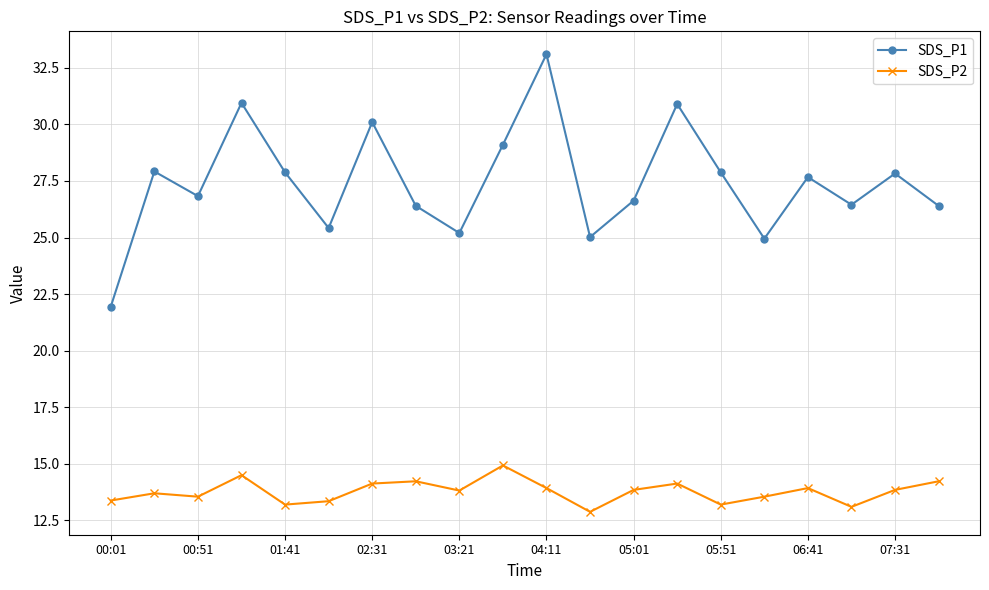

True or false: SDS_P1 and SDS_P2 cross at least once.

False